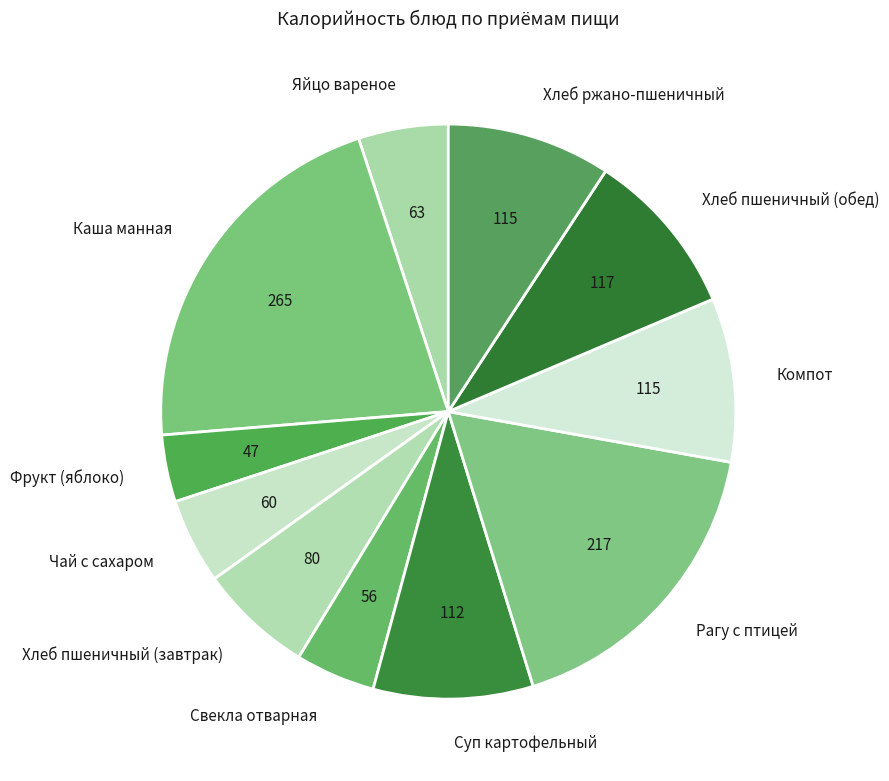

What is the largest slice in the pie chart?

Каша манная